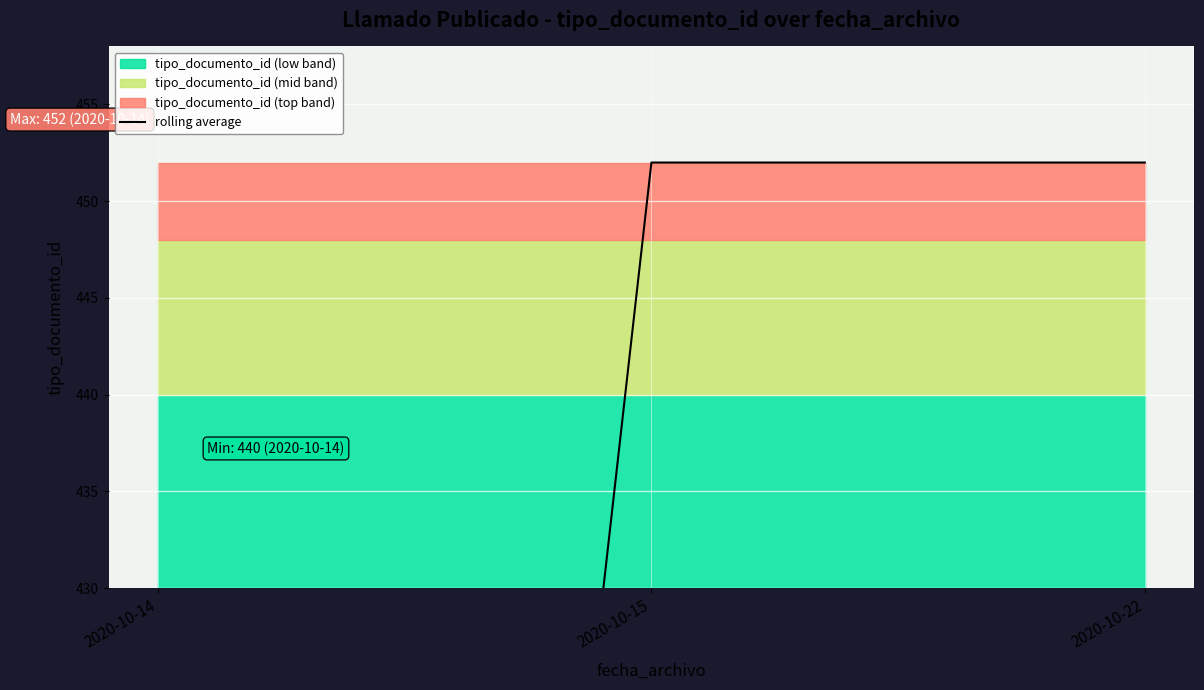

True or false: the data shows 344 at 2020-10-14.

False